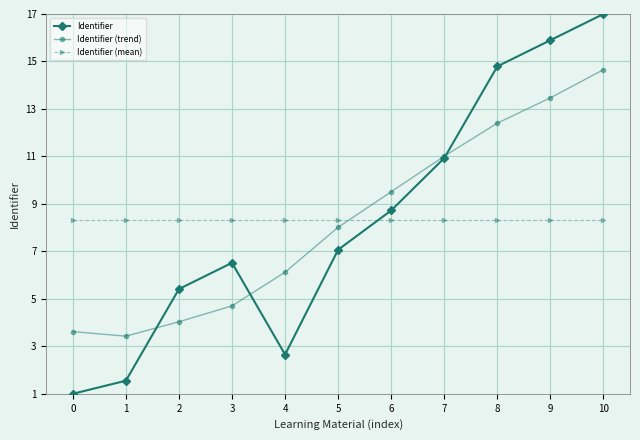

What is the lowest value of the Identifier series?

1.0